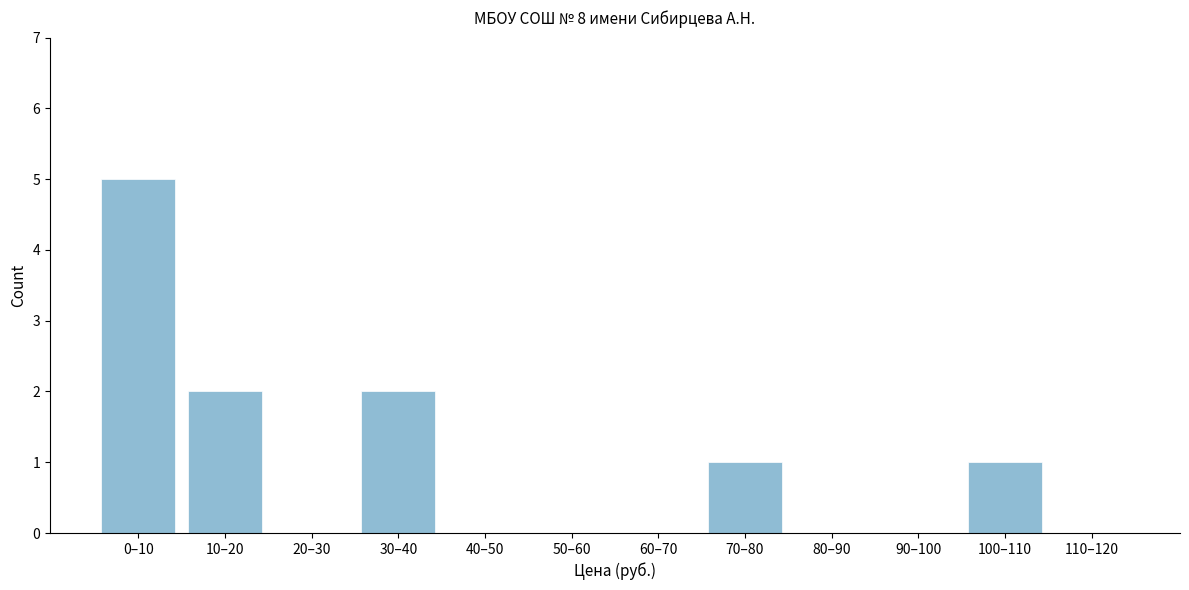

Reading right to left, transcribe all the data shown in this chart.

110–120=0	100–110=1	90–100=0	80–90=0	70–80=1	60–70=0	50–60=0	40–50=0	30–40=2	20–30=0	10–20=2	0–10=5